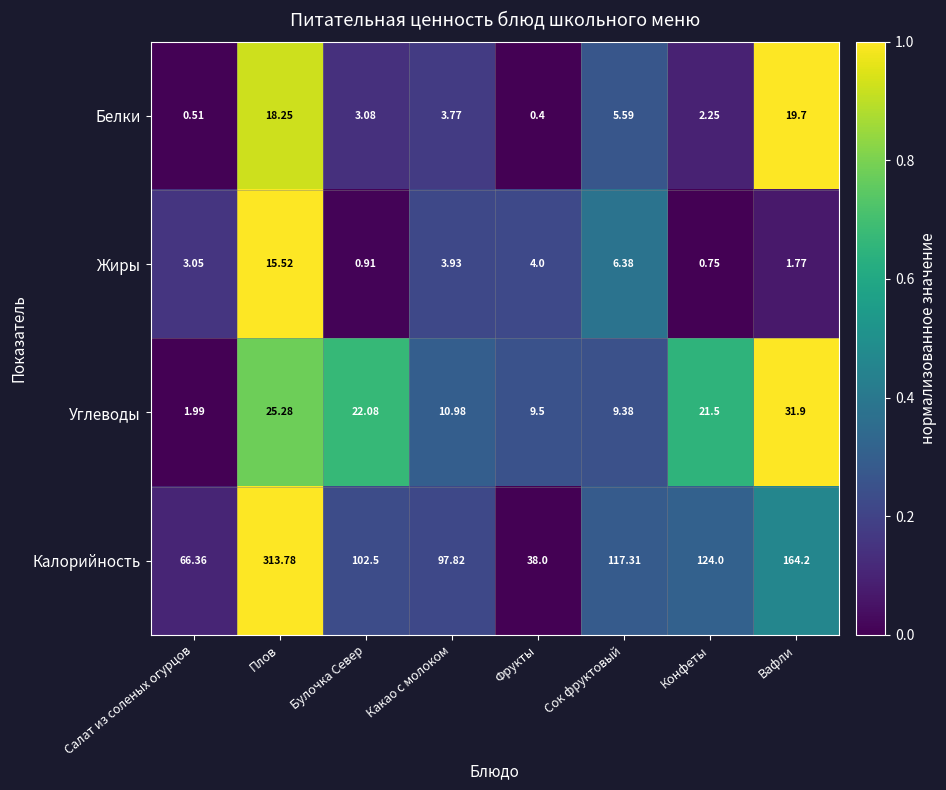

List the series in order of their peak value, highest first.

Калорийность, Углеводы, Белки, Жиры